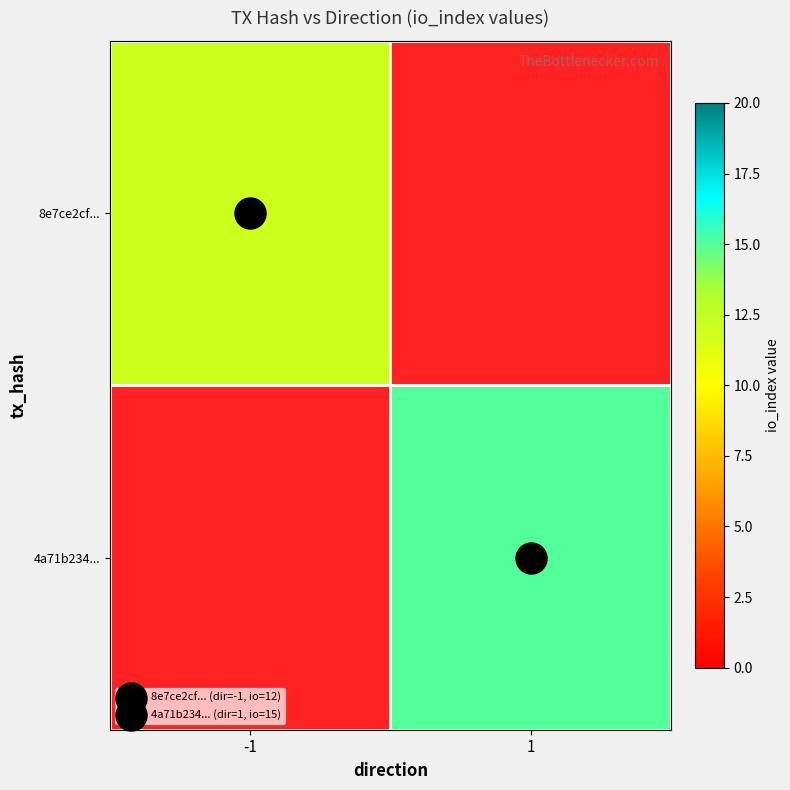

Is it true that 8e7ce2cf... equals -7 at 1?

False